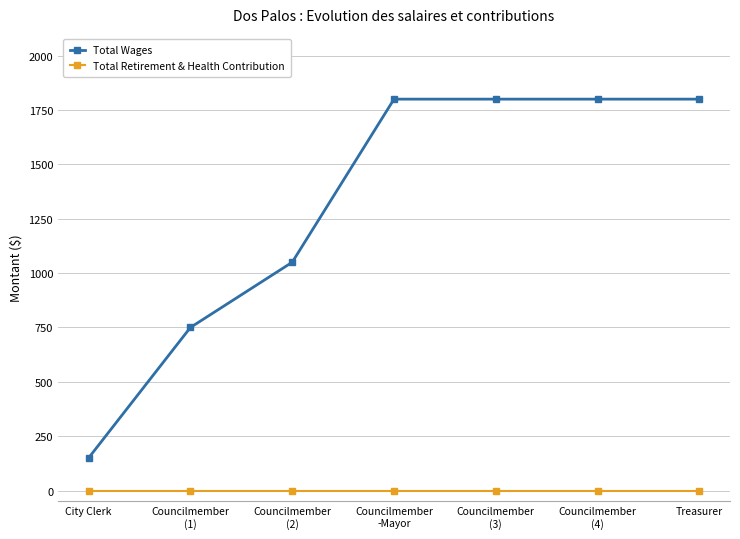

What is the sum of the Total Wages values at Councilmember
(1) and Treasurer?

2550